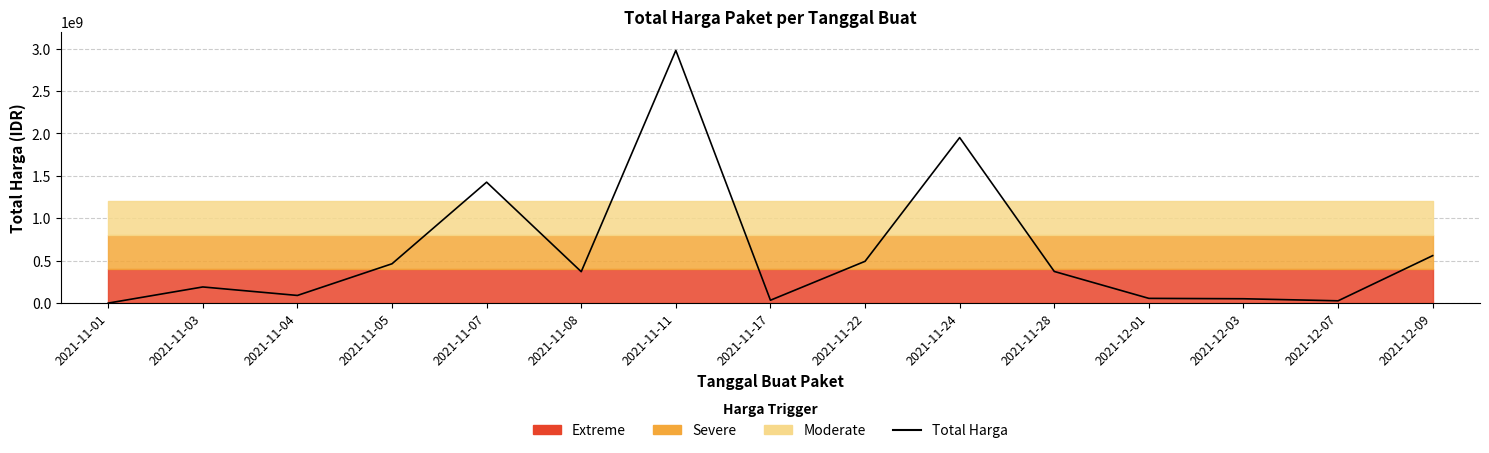

Rank the categories by value from highest to lowest.

2021-11-11, 2021-11-24, 2021-11-07, 2021-12-09, 2021-11-22, 2021-11-05, 2021-11-28, 2021-11-08, 2021-11-03, 2021-11-04, 2021-12-01, 2021-12-03, 2021-11-17, 2021-12-07, 2021-11-01